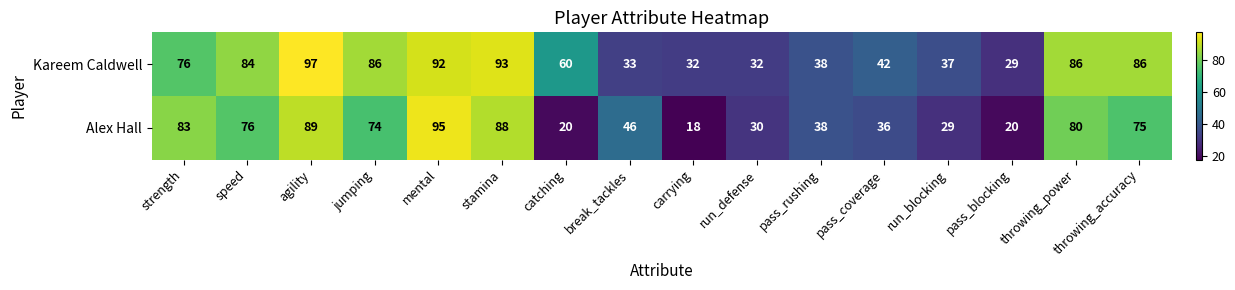

Rank the series at pass_blocking from highest to lowest value.

Kareem Caldwell, Alex Hall